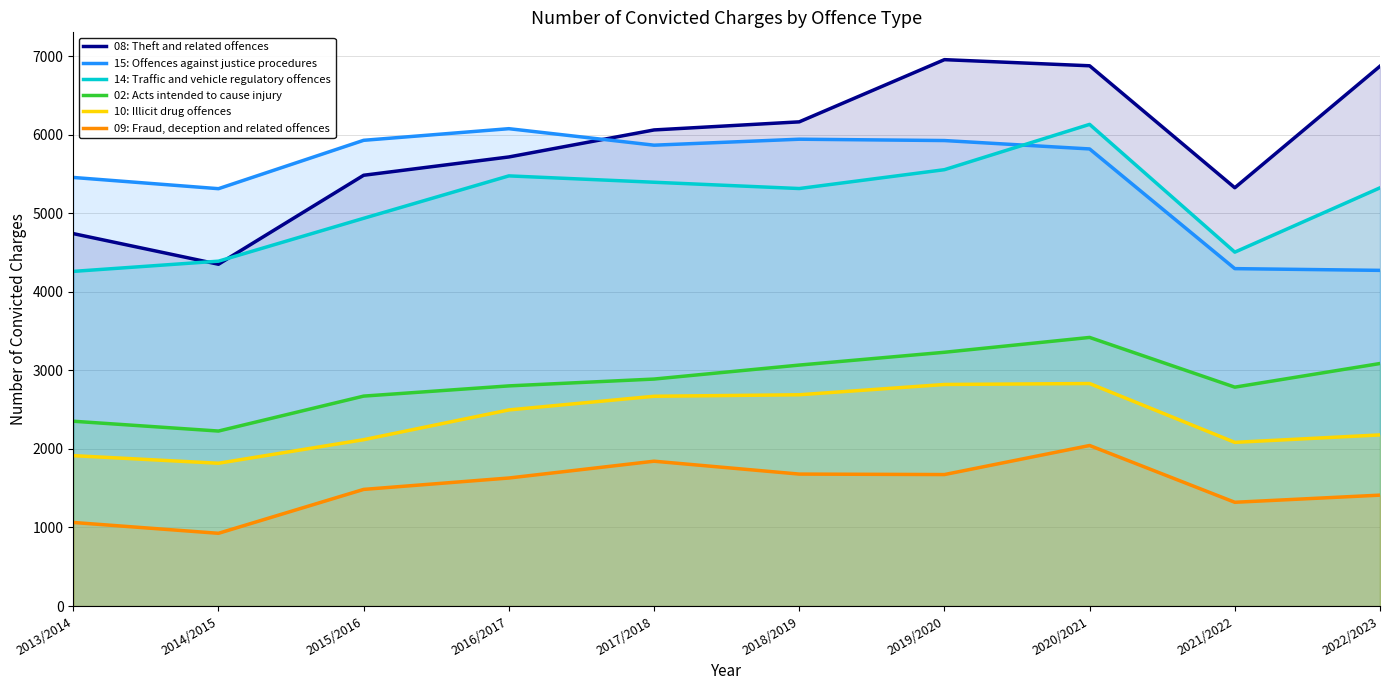

What is the difference between the highest and lowest values at 2020/2021?

4835